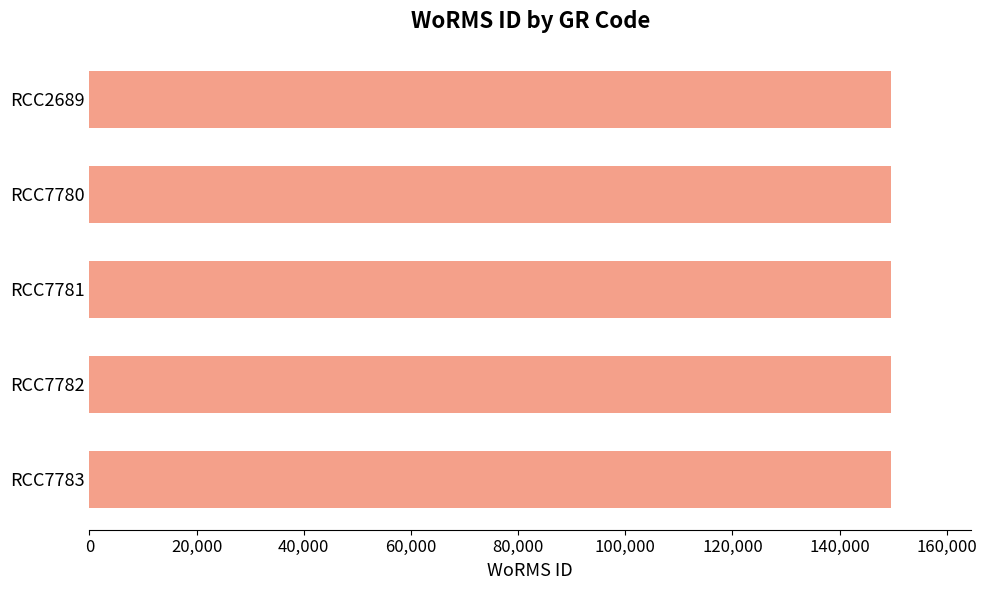

What is the value of the 5th bar from the top?

149538